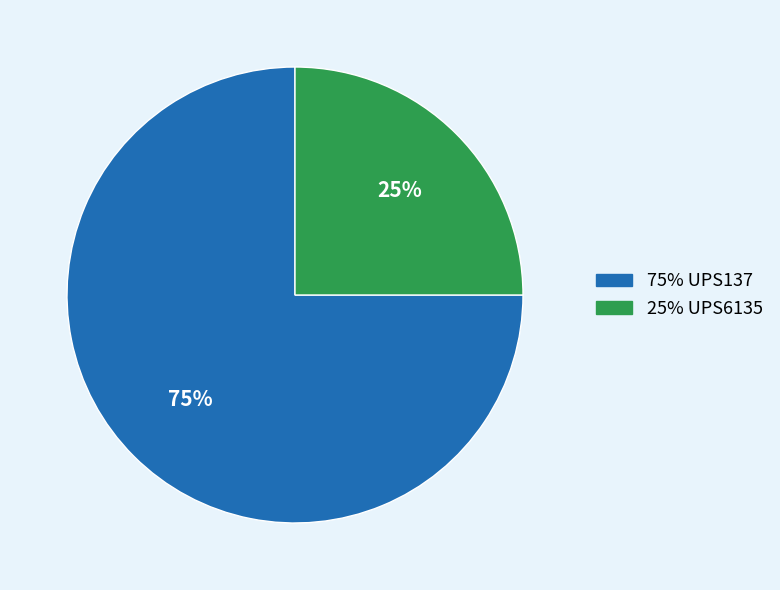

To the nearest percent, what is the difference between the largest and smallest slice percentages?

50%